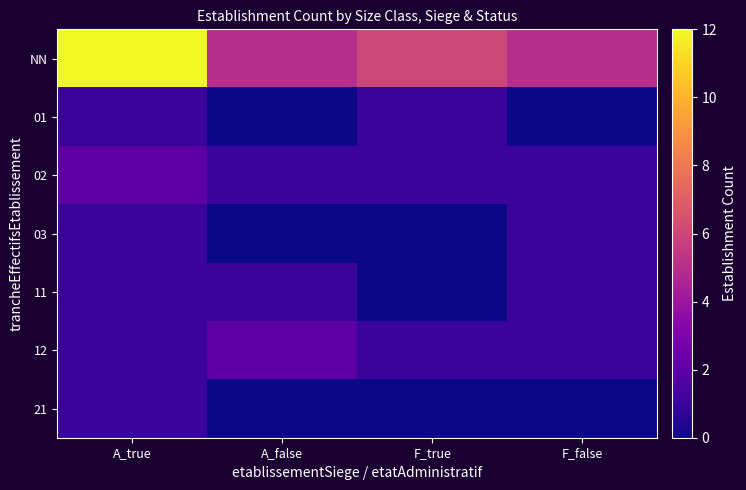

What is the sum of all 12 values?

5